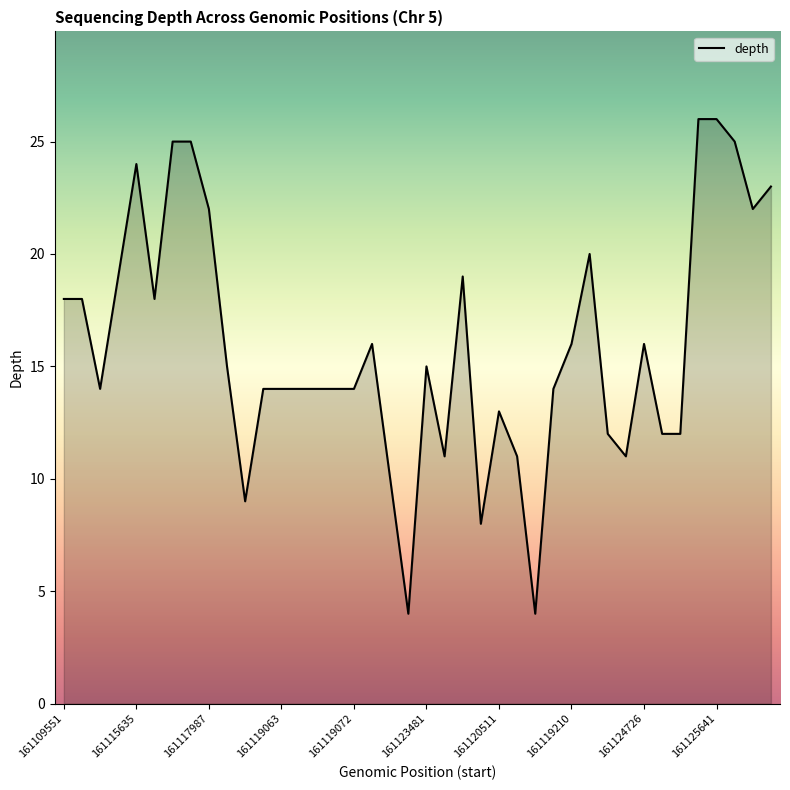

What is the smallest value displayed?

4